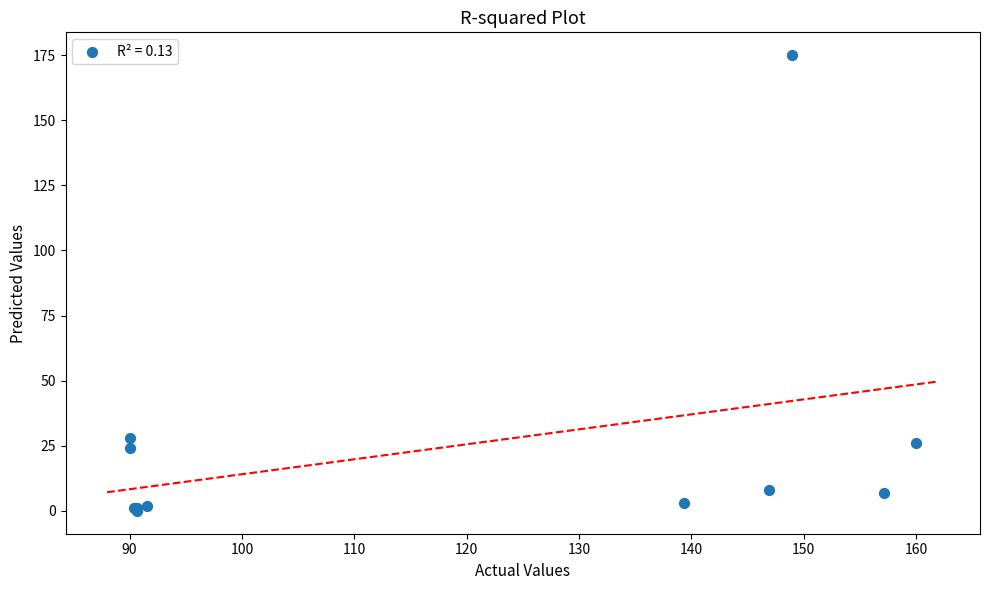

What Y value in the scatter plot is closest to 87?

28